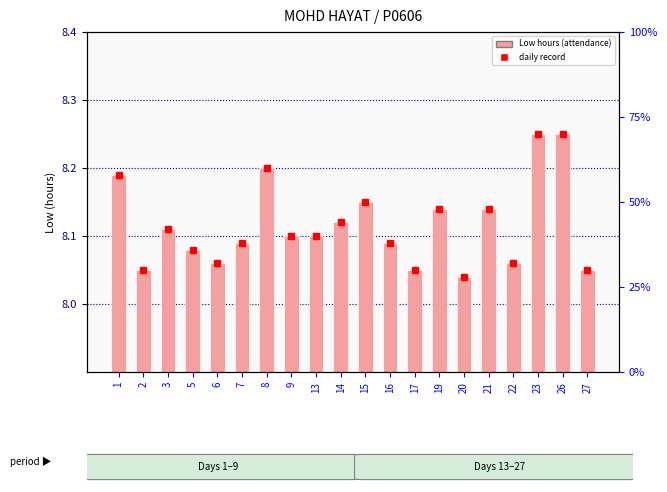

What is the change in value from 14 to 27?

-0.1